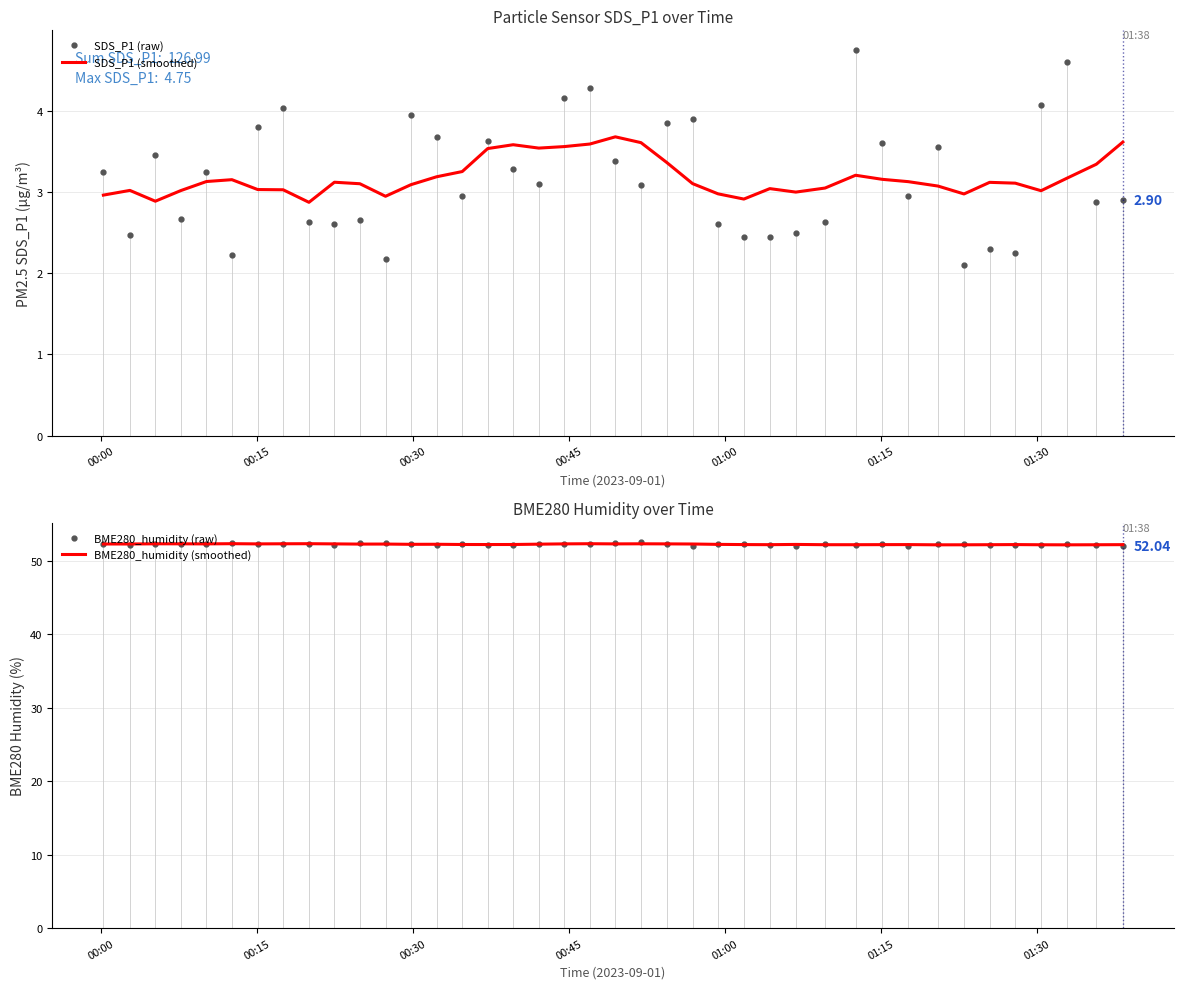

Which series ends up on top after the final intersection of SDS_P1 (smoothed) and SDS_P1 (raw)?

SDS_P1 (smoothed)